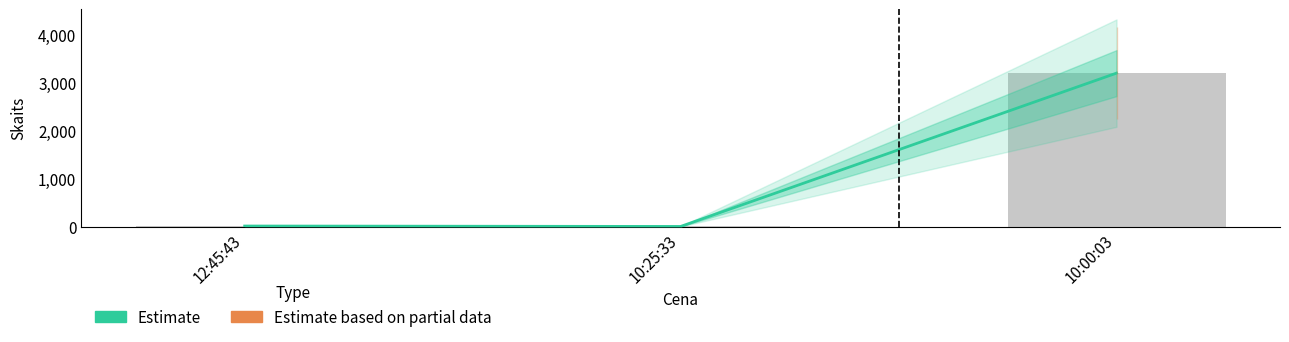

Is it true that the value at 10:25:33 is 3?

False